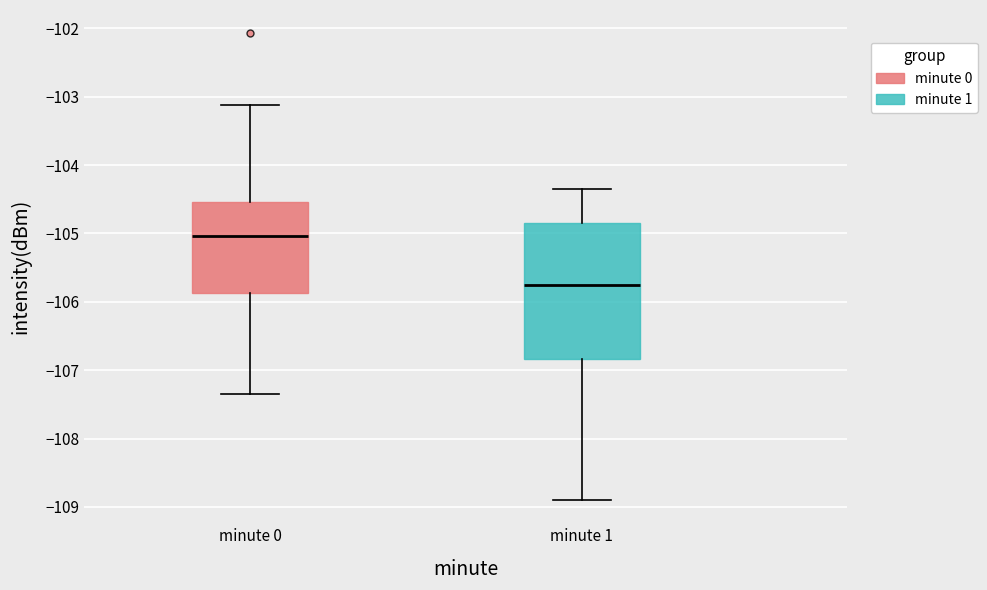

Which box's median line is the highest?

minute 0